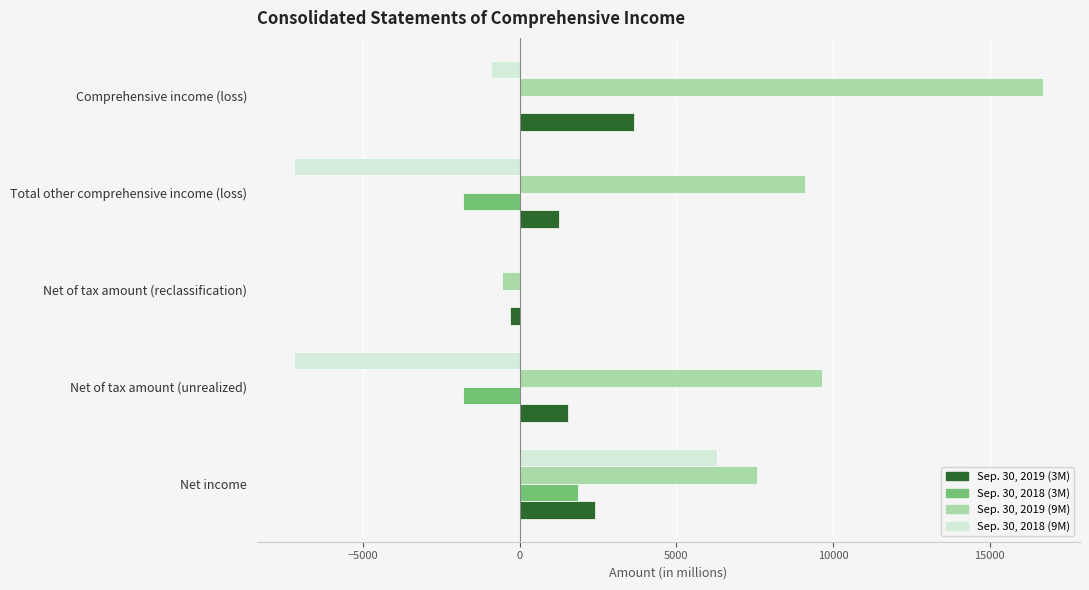

At which category does the chart reach its peak across all series?

Comprehensive income (loss)